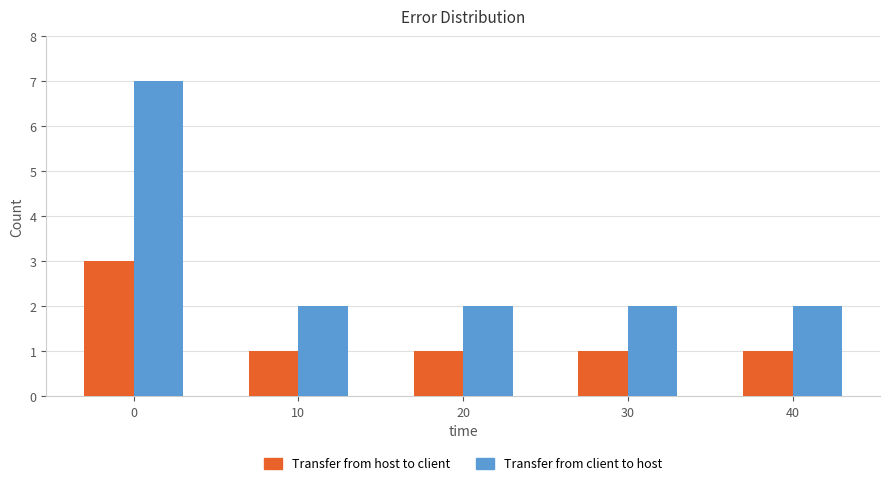

Reading left to right, extract all data points from this chart.

Transfer from host to client: 0=3	10=1	20=1	30=1	40=1
Transfer from client to host: 0=7	10=2	20=2	30=2	40=2